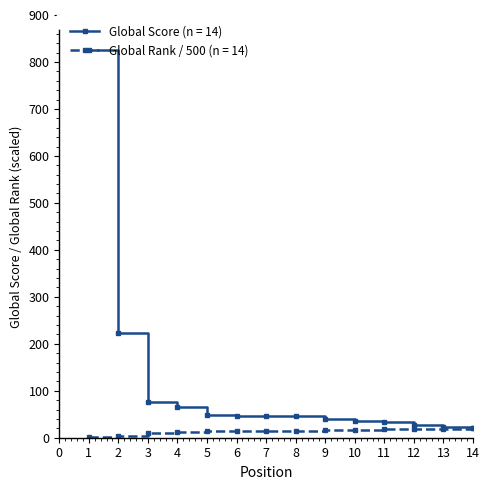

Which series has the widest spread of values?

Global Score (n = 14)